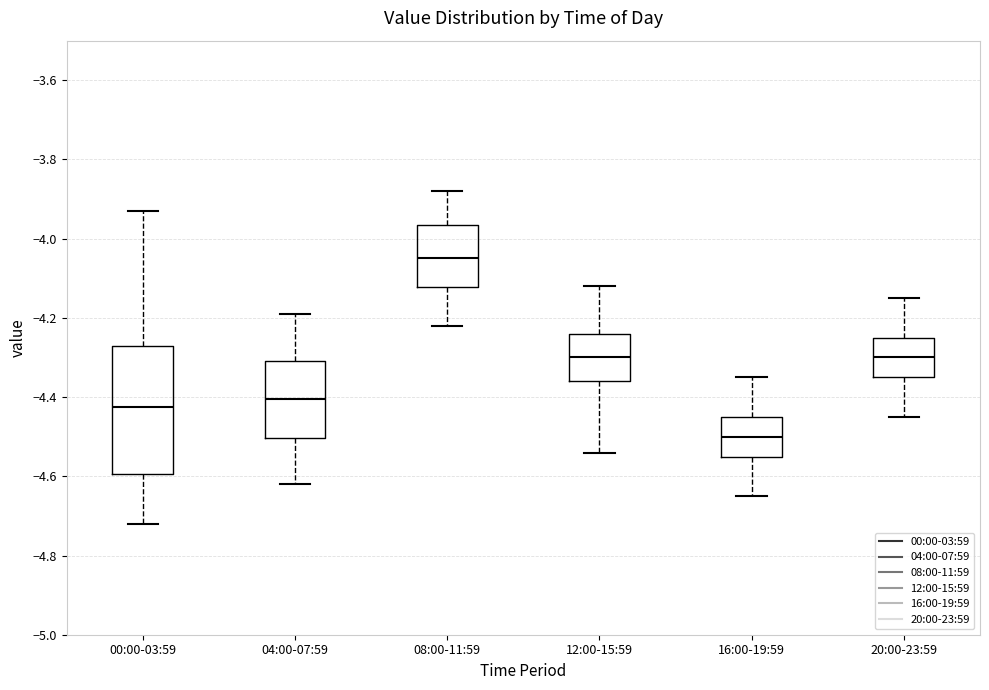

Reading left to right, transcribe this box plot: for each box, give where its median line is, the range the box spans, and where its two whiskers end, as read against the y-axis. The values are not printed on the chart, so give them approximately, as read against the axis.

00:00-03:59: median -4.42, box -4.60 to -4.26, whiskers -4.72 to -3.92
04:00-07:59: median -4.40, box -4.50 to -4.30, whiskers -4.62 to -4.18
08:00-11:59: median -4.04, box -4.12 to -3.96, whiskers -4.22 to -3.88
12:00-15:59: median -4.30, box -4.36 to -4.24, whiskers -4.54 to -4.12
16:00-19:59: median -4.50, box -4.54 to -4.44, whiskers -4.64 to -4.34
20:00-23:59: median -4.30, box -4.34 to -4.24, whiskers -4.44 to -4.14